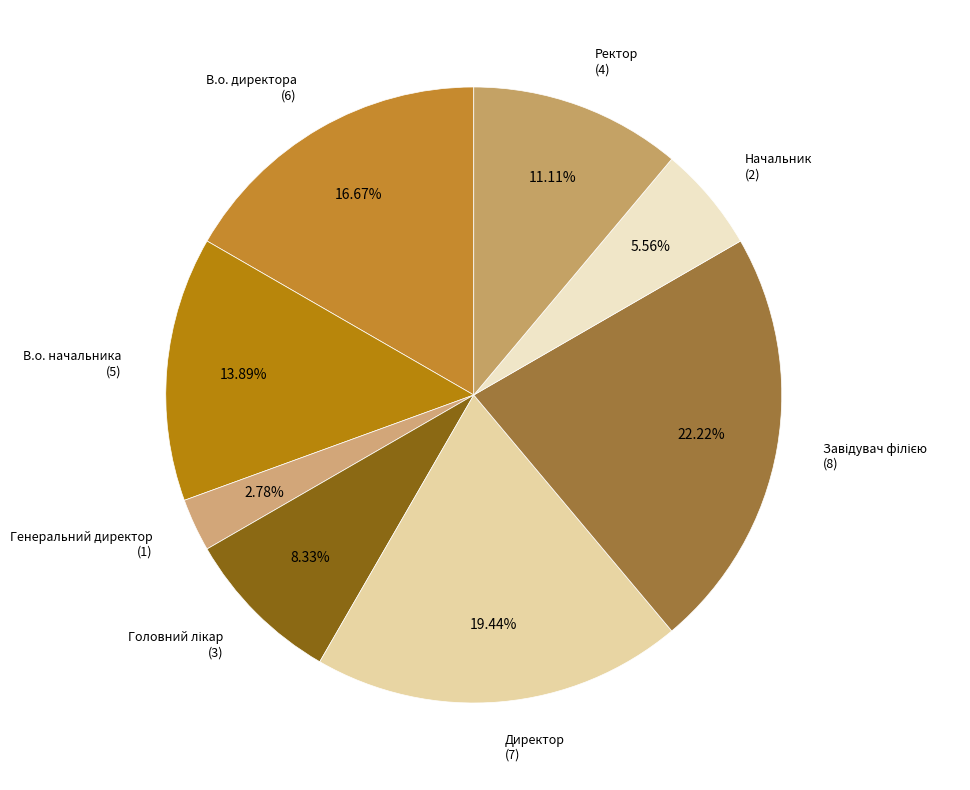

To the nearest percent, what is the difference between the largest and smallest slice percentages?

19%